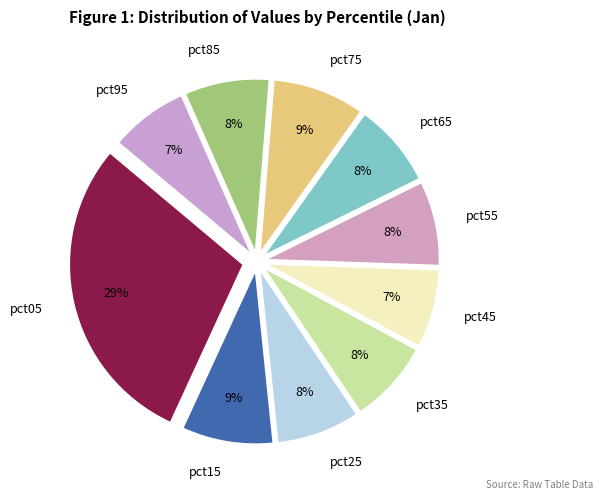

Which slice is the largest?

pct05